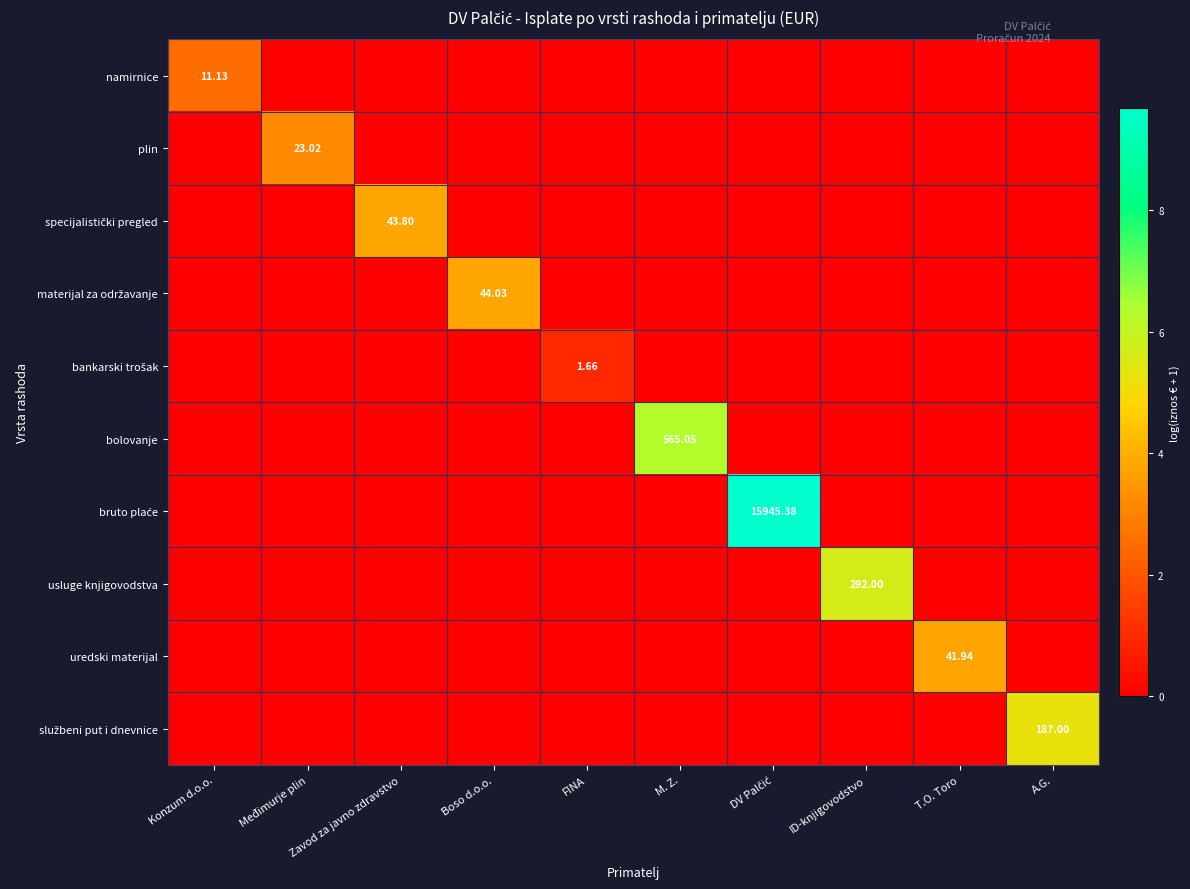

How many data points in bruto plaće are above 0?

1